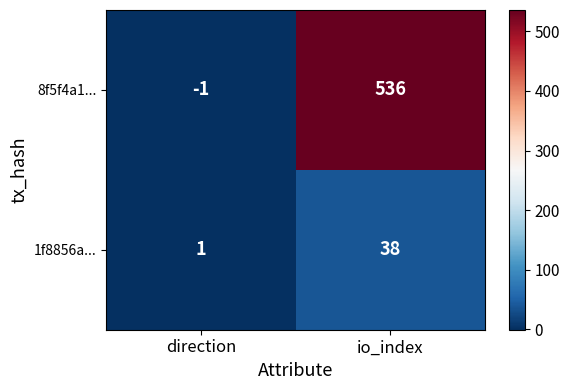

What value does the 8f5f4a1... series have at io_index, to the nearest 50?

550